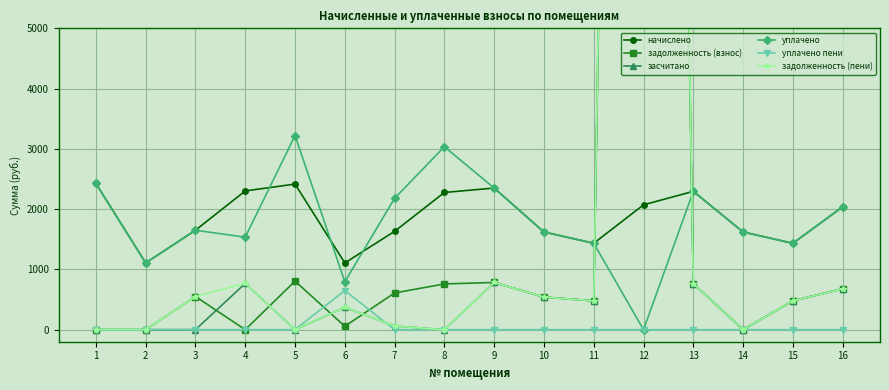

Which series ends up on top after the final intersection of задолженность (взнос) and задолженность (пени)?

задолженность (пени)